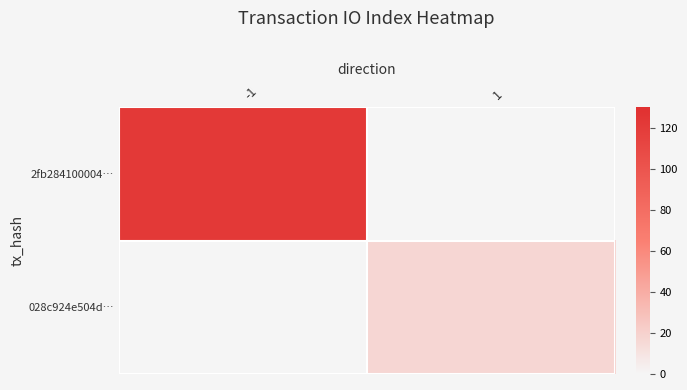

Rank the series by their maximum value, from highest to lowest.

2fb284100004…, 028c924e504d…